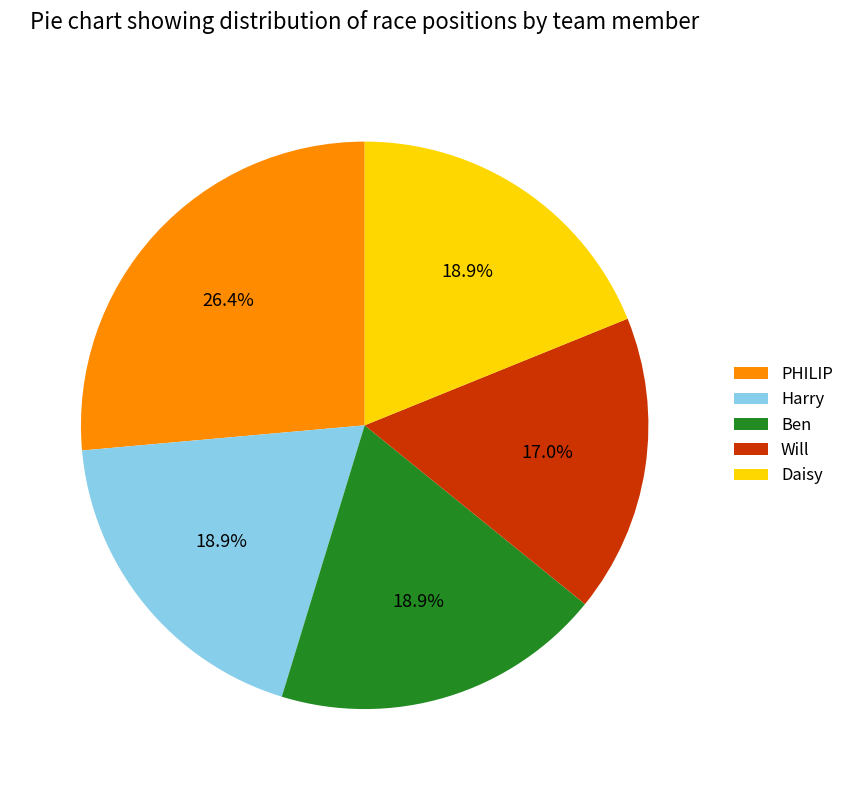

Which category has the smallest portion of the pie?

Will